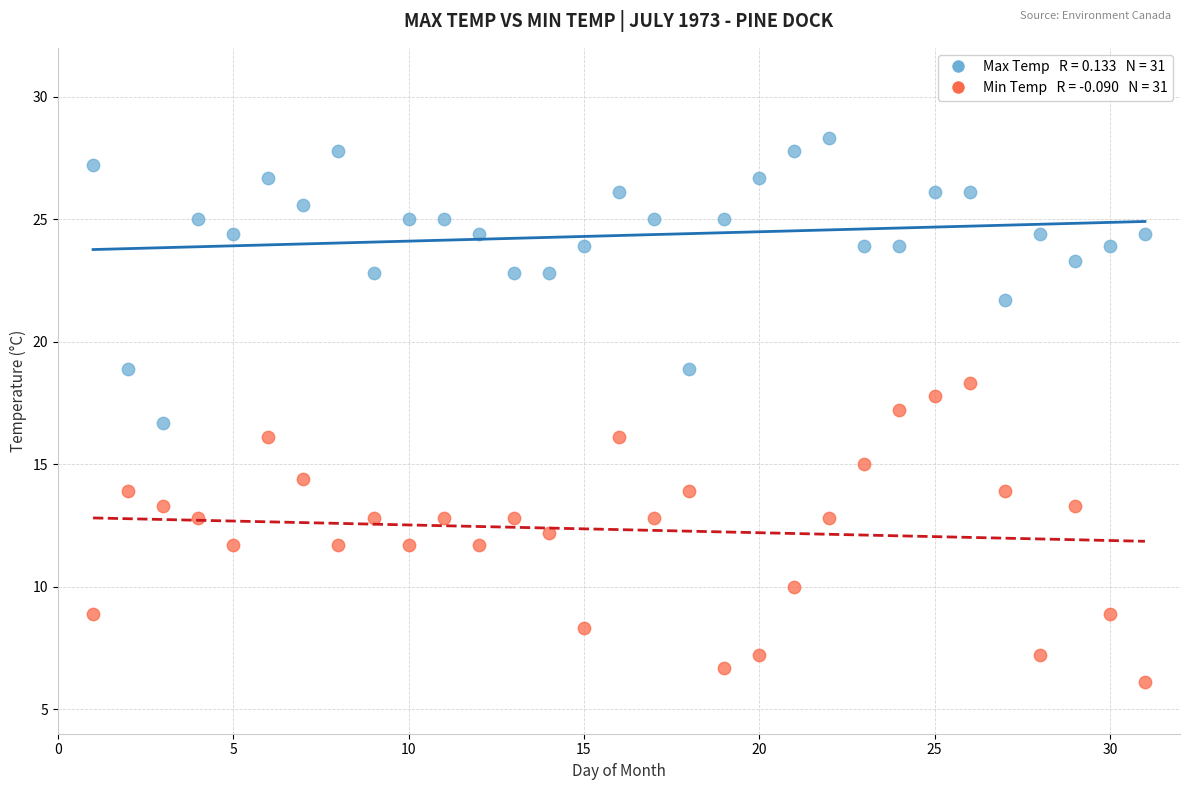

Across all data points, what is the range of X values (max minus min)?

30.0